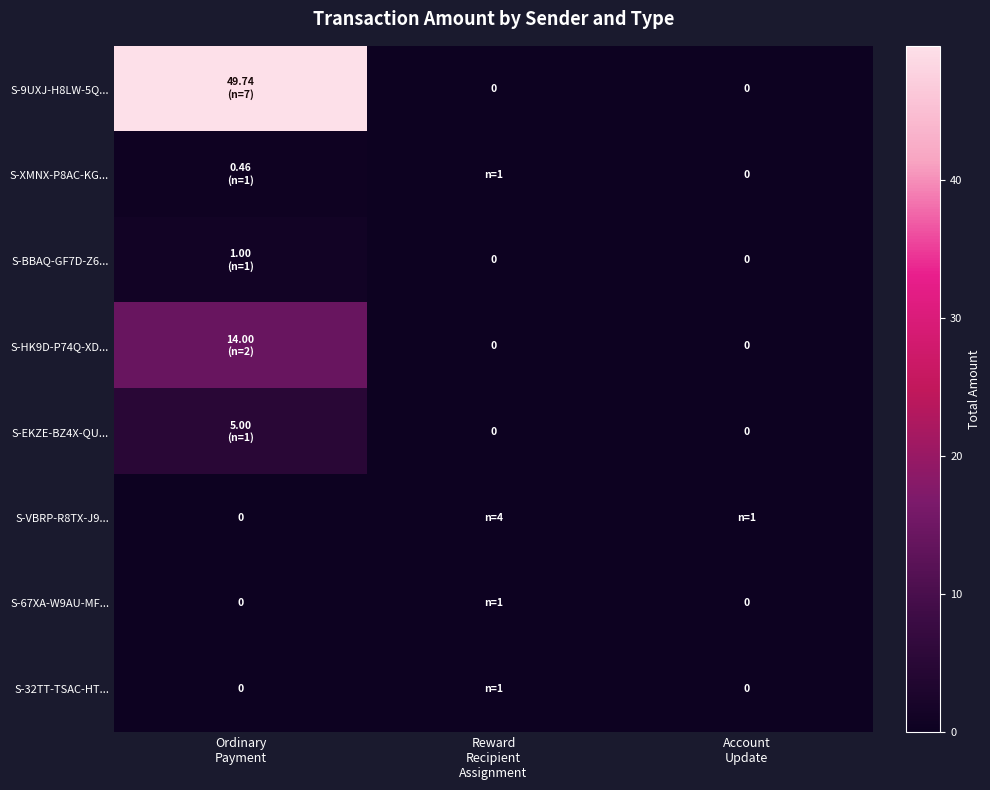

Which series has the widest spread of values?

S-9UXJ-H8LW-5Q...